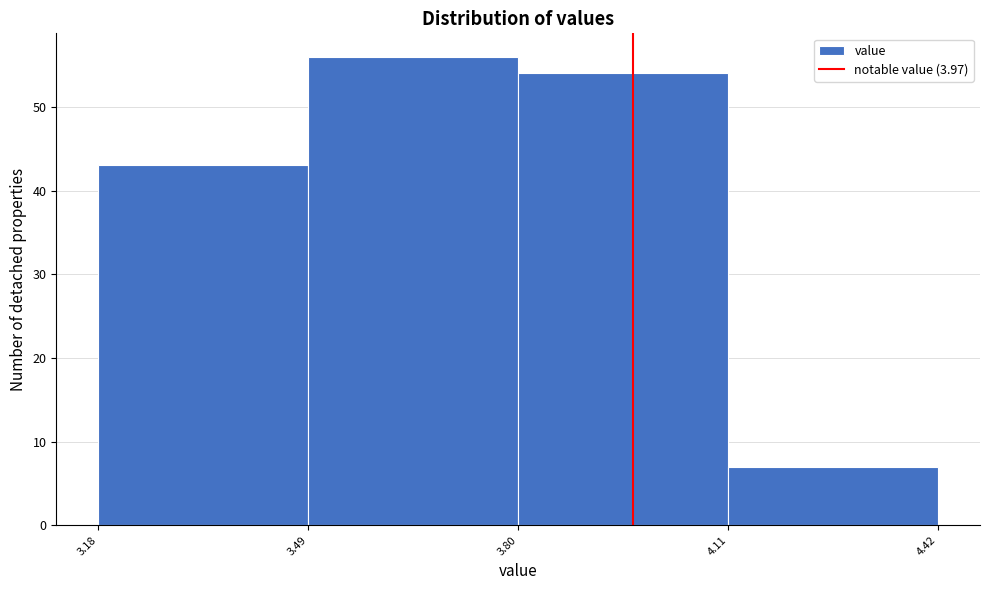

Reading left to right, transcribe this chart: for each bar, give the range it covers on the x-axis and its height. The values are not printed on the chart, so give them approximately, as read against the axis.

3.18 to 3.49: 43
3.49 to 3.80: 56
3.80 to 4.11: 54
4.11 to 4.42: 7